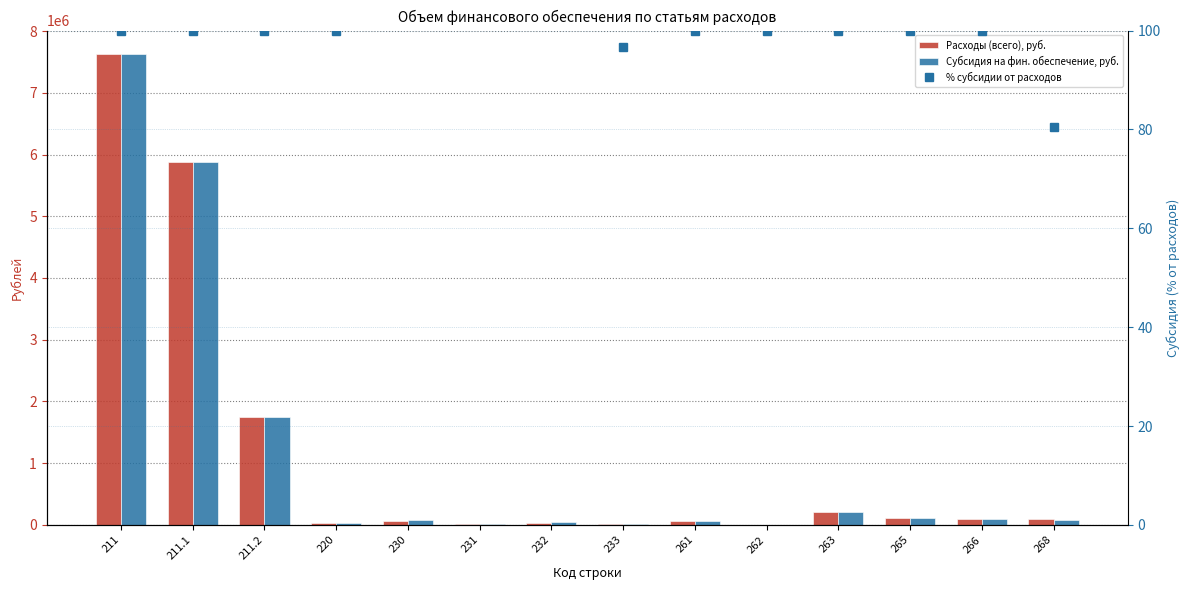

Is the value of Расходы (всего), руб. at 262 greater than the value of % субсидии от расходов at 231?

Yes